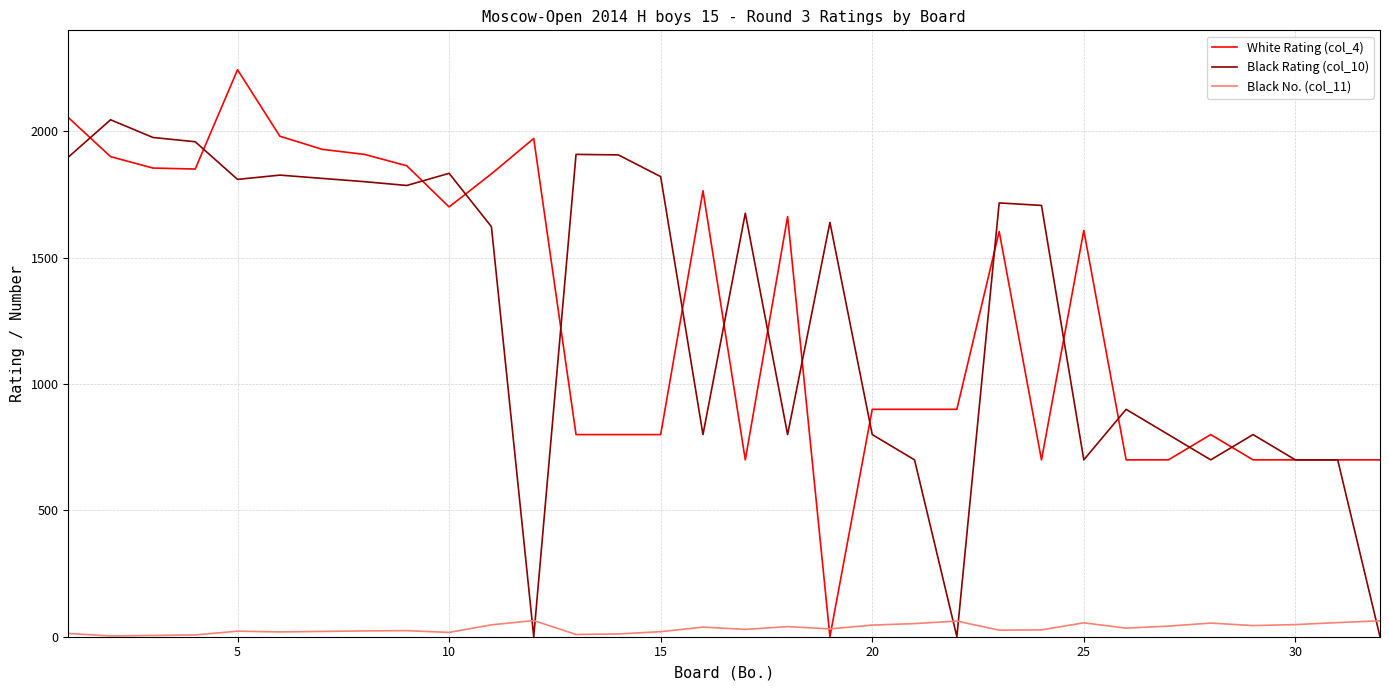

List the series in order of their peak value, highest first.

White Rating (col_4), Black Rating (col_10), Black No. (col_11)